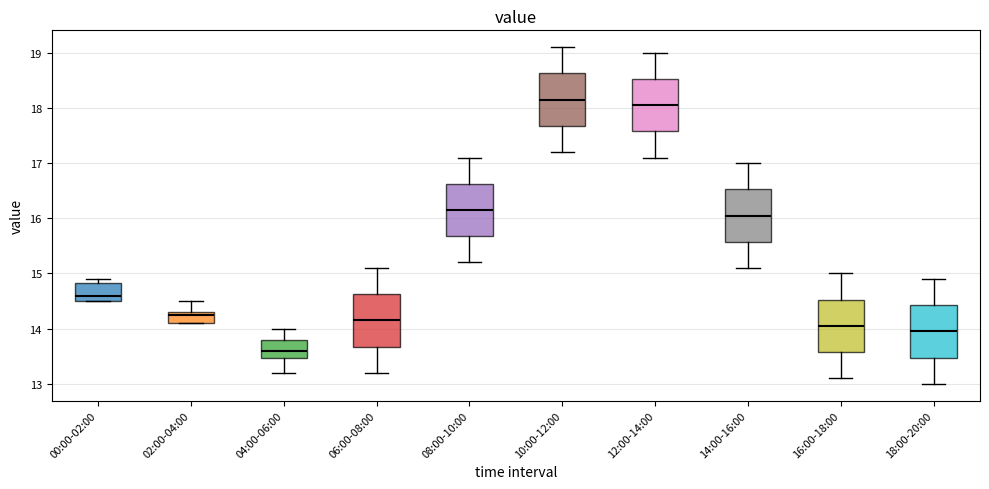

Where is the upper edge of the box for 14:00-16:00 on the y-axis? The values are not printed on the chart, so give them approximately, as read against the axis.

16.5